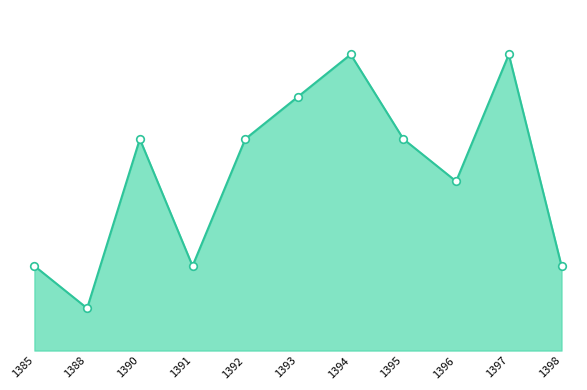

What is the change in value from 1390 to 1391?

-3